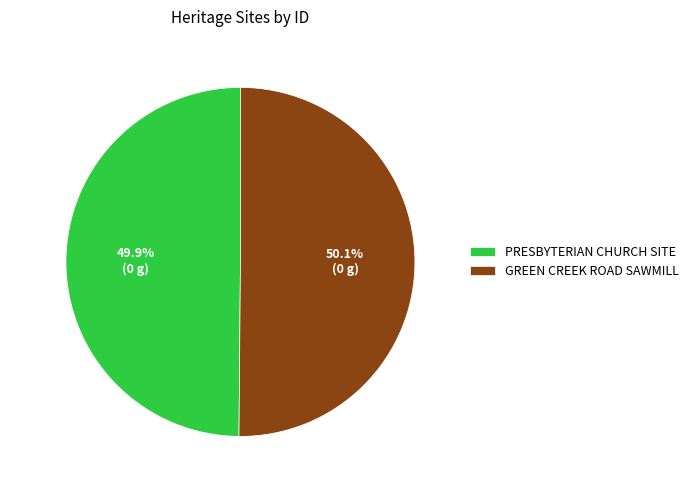

Rank the categories by value from lowest to highest.

PRESBYTERIAN CHURCH SITE, GREEN CREEK ROAD SAWMILL